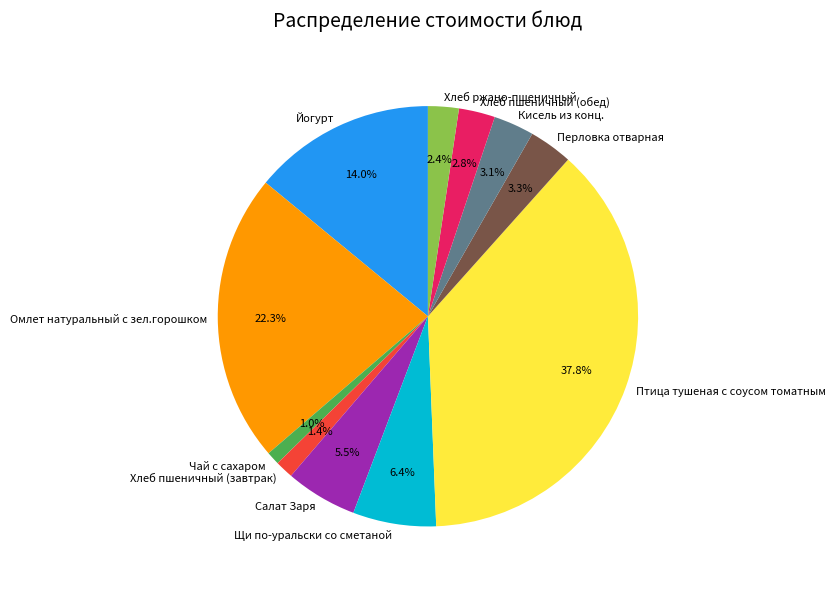

Which slice is the largest?

Птица тушеная с соусом томатным